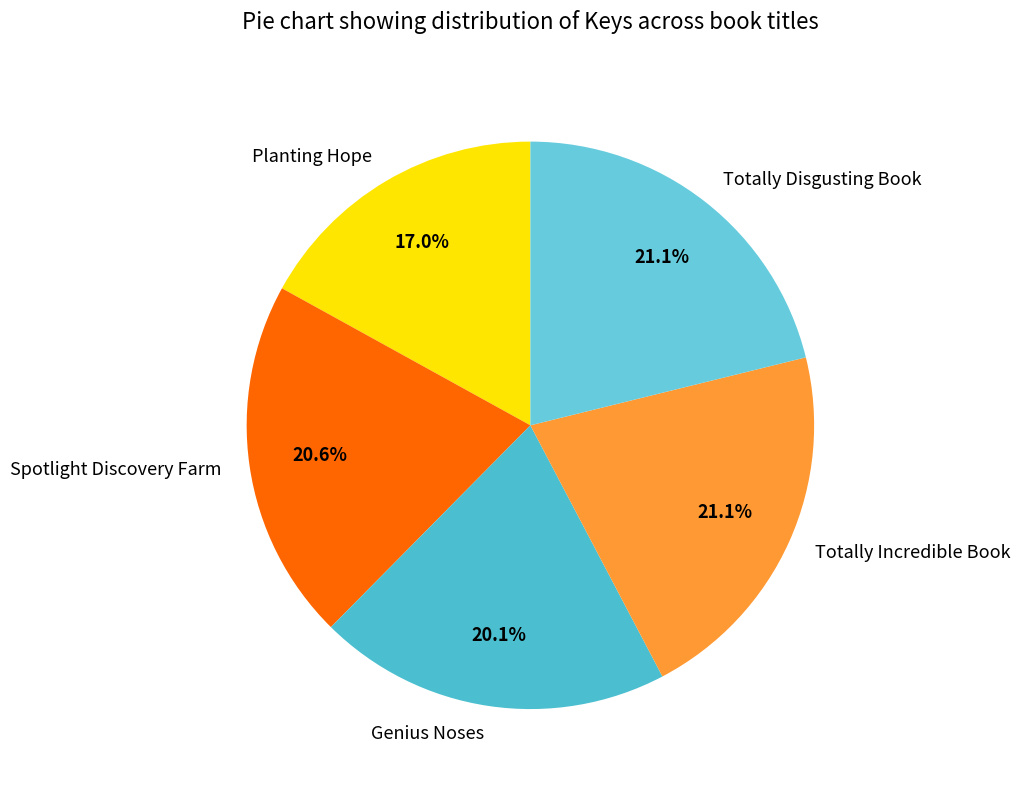

The Genius Noses slice represents 20% of the pie. True or false?

True